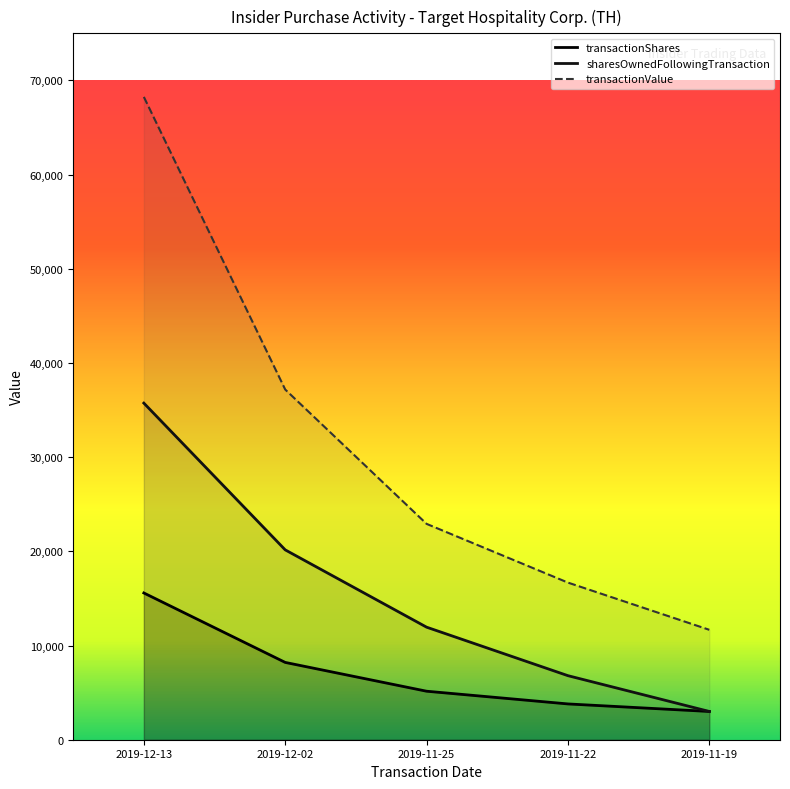

Which series has the widest spread of values?

transactionValue